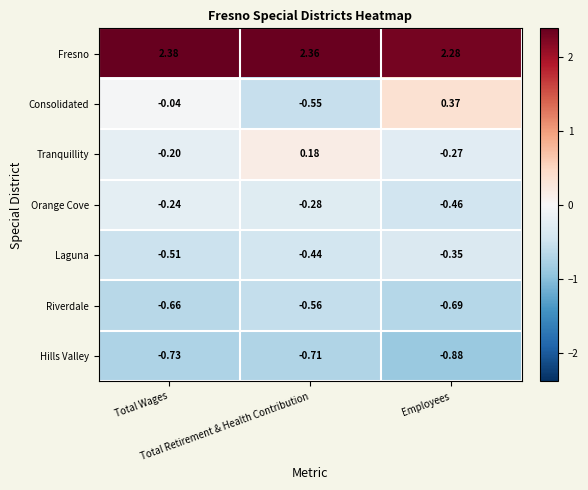

List the series in order of their peak value, highest first.

Fresno, Consolidated, Tranquillity, Orange Cove, Laguna, Riverdale, Hills Valley